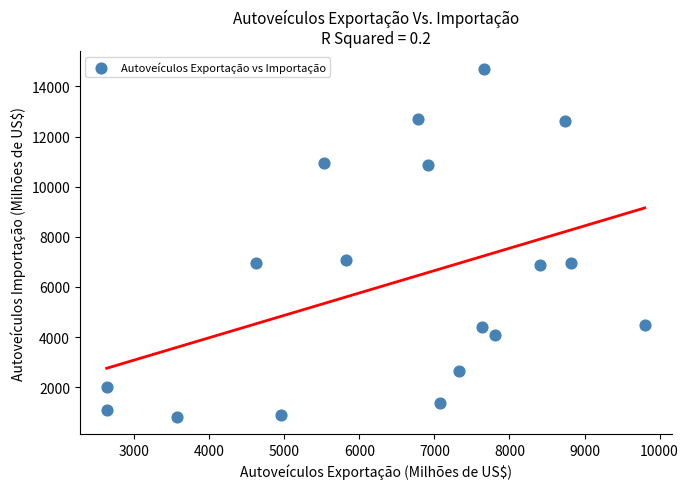

What is the range of X values (max minus min)?

7168.3